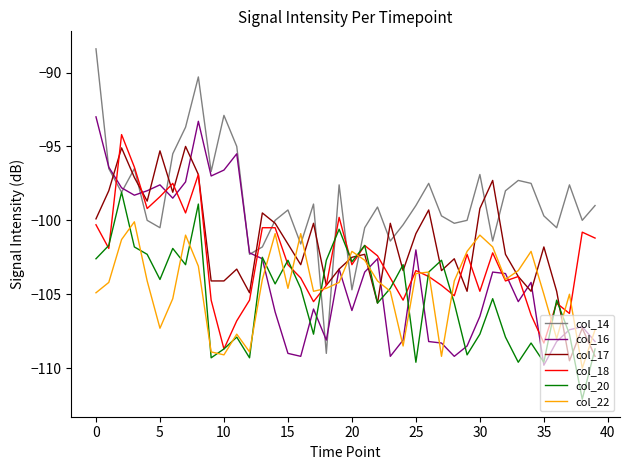

Which series has the largest total across all categories?

col_14